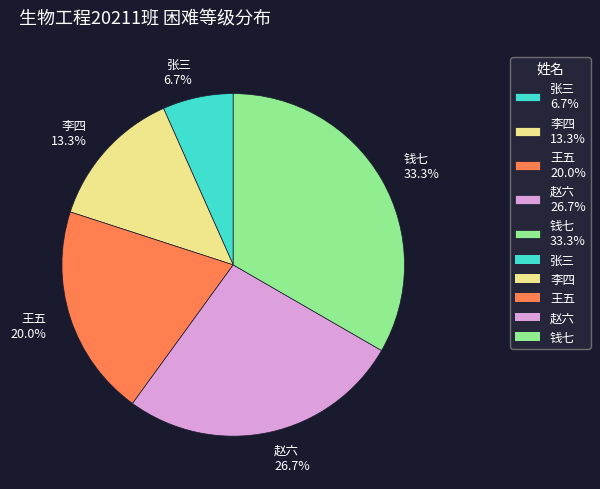

Is there a majority slice in this chart?

No